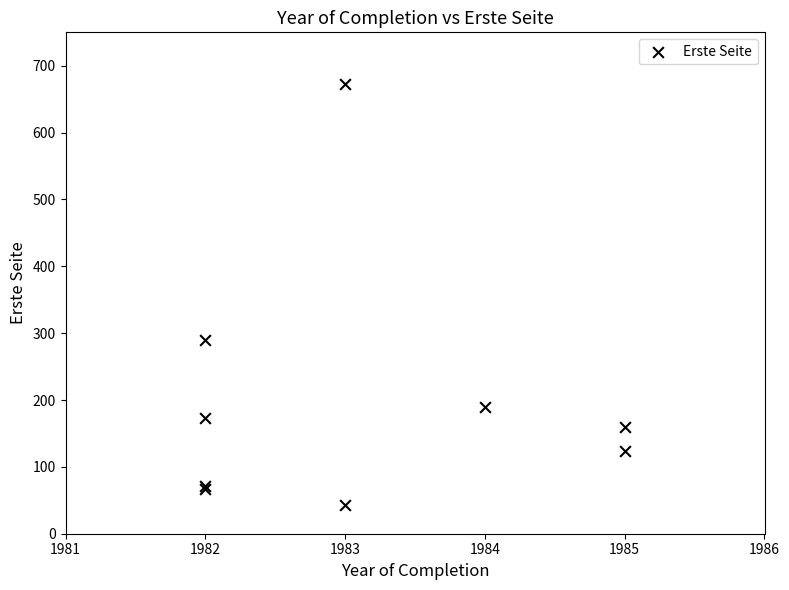

What Y value in the scatter plot is closest to 358?

290